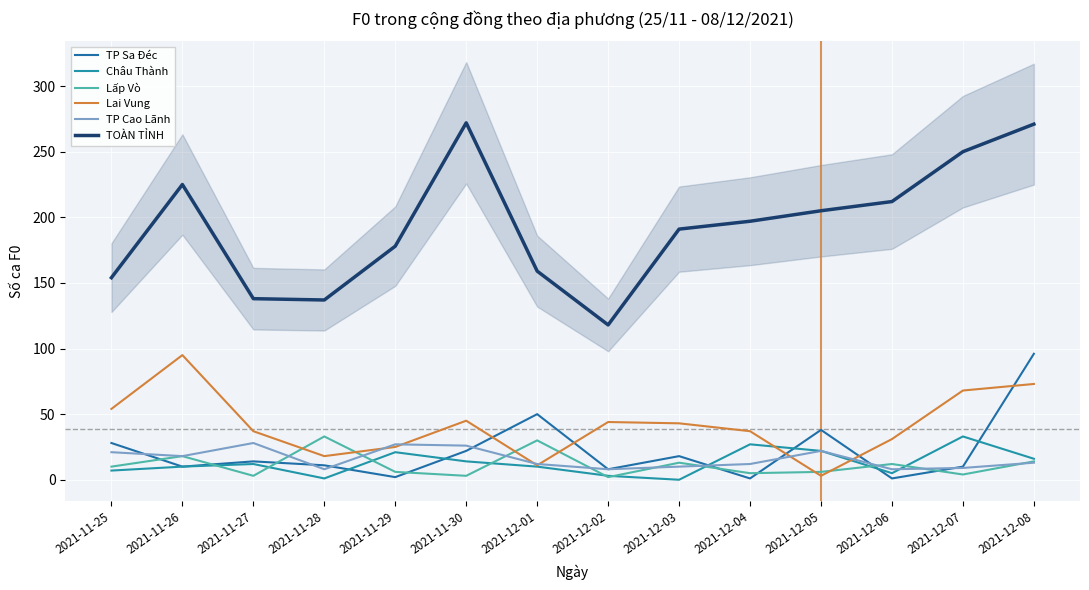

What is the difference between the second highest and second lowest values in the TP Cao Lãnh series?

19